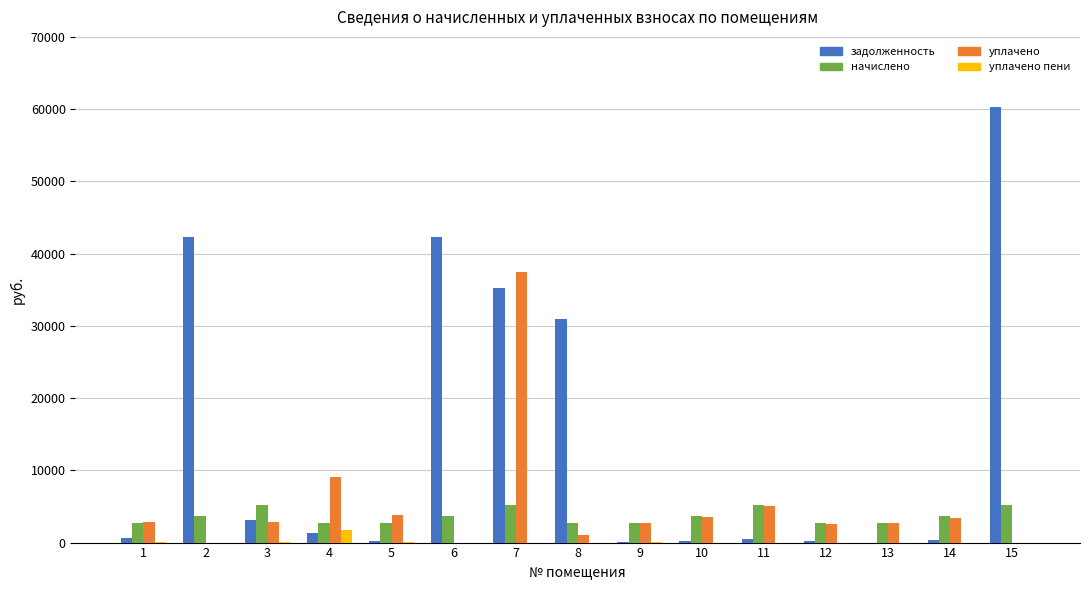

Are the bars grouped side by side (vs. stacked)?

Yes